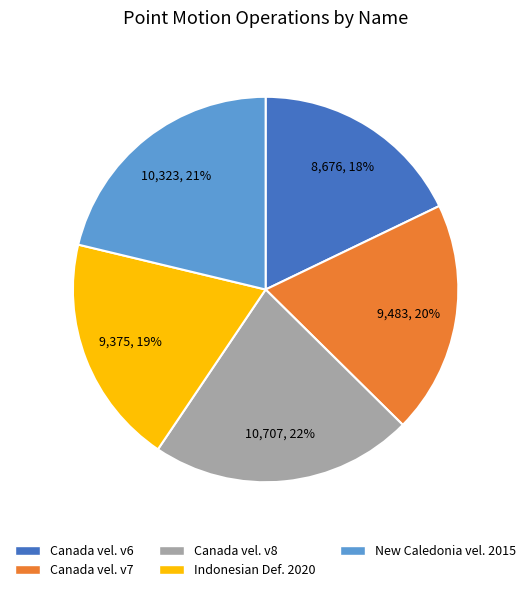

To the nearest percent, what is the average slice percentage?

20%